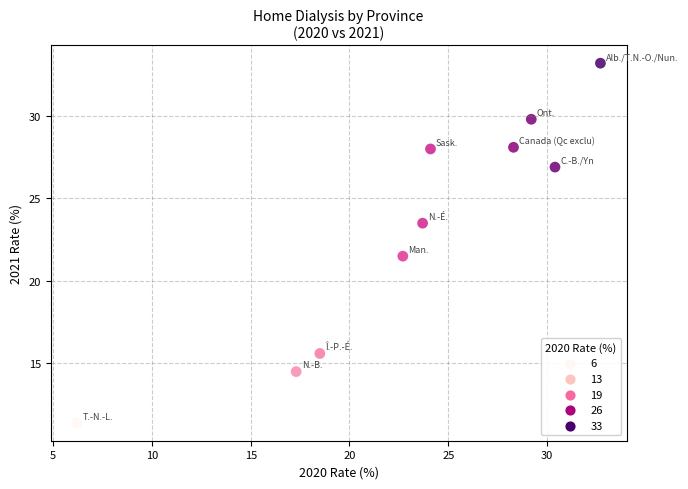

What Y value in the scatter plot is closest to 22?

21.5